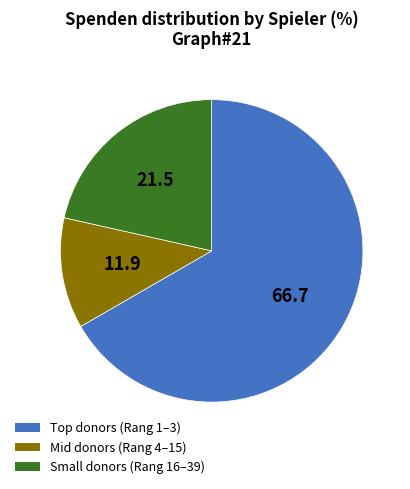

Is there any slice that represents more than half of the pie?

Yes